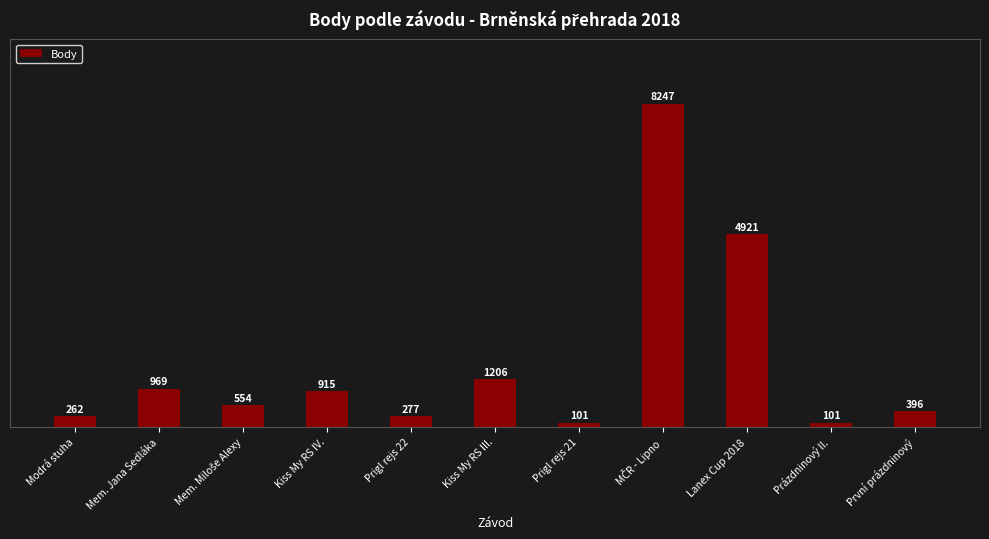

What is the change in value from Mem. Jana Sedláka to Kiss My RS III.?

+237